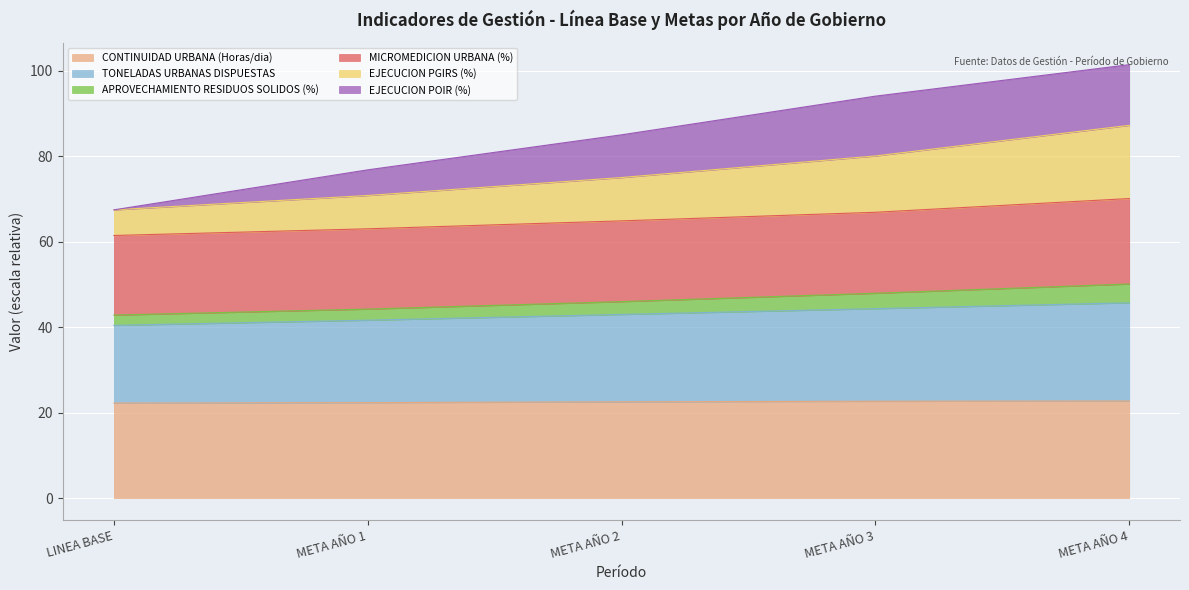

The CONTINUIDAD URBANA (Horas/dia) series shows 22.2 at LINEA BASE. True or false?

True